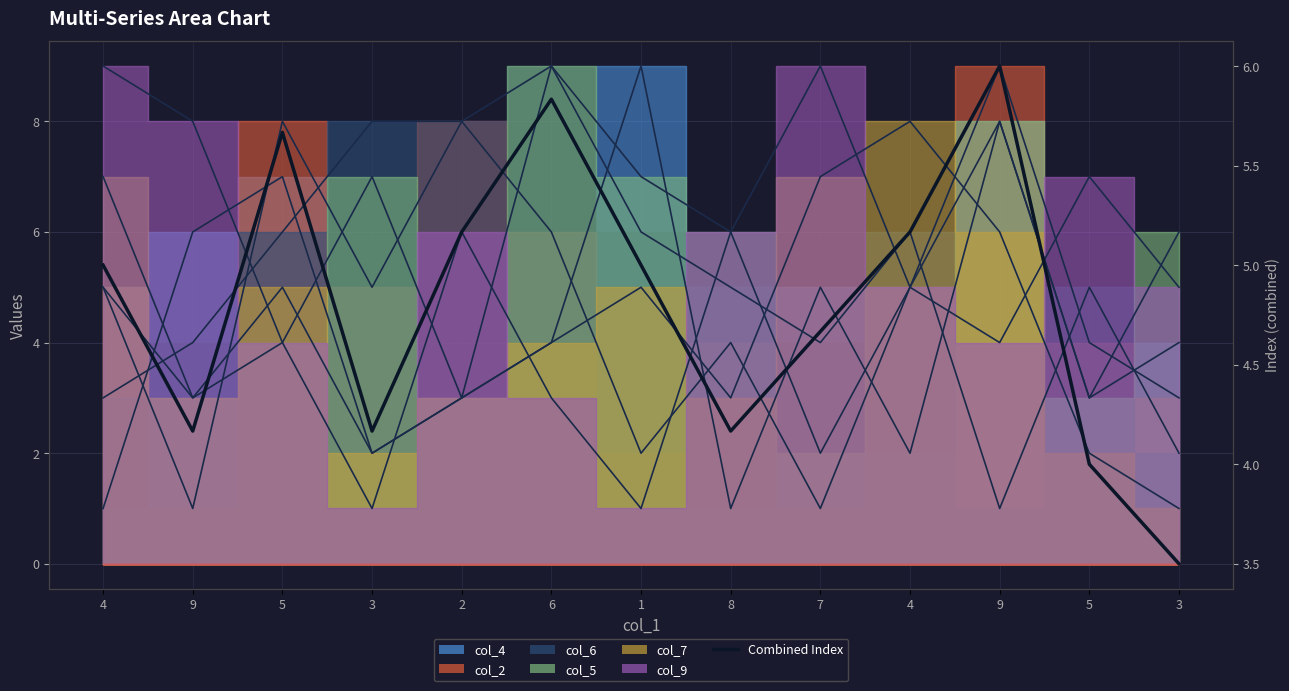

What is the minimum value shown in the chart?

3.5